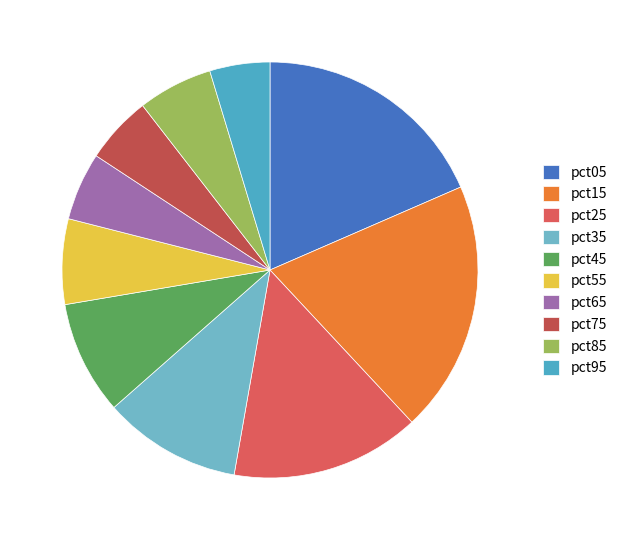

Rank the categories by value from lowest to highest.

pct95, pct75, pct65, pct85, pct55, pct45, pct35, pct25, pct05, pct15